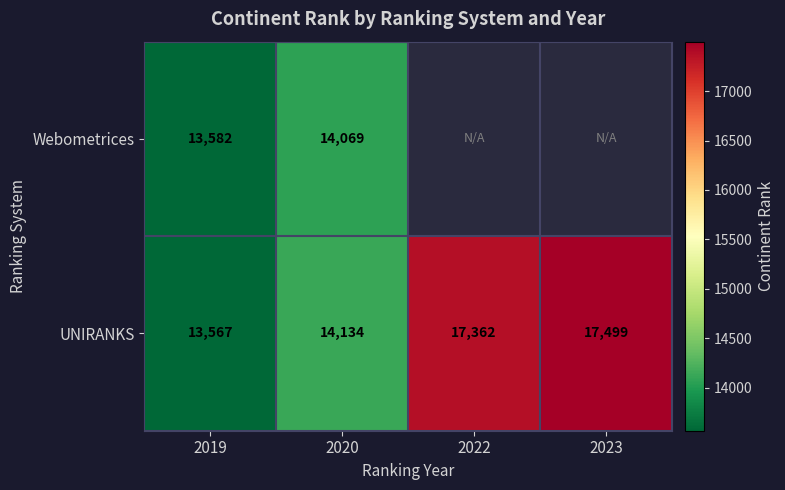

What value does the UNIRANKS series have at 2019, to the nearest 50?

13550